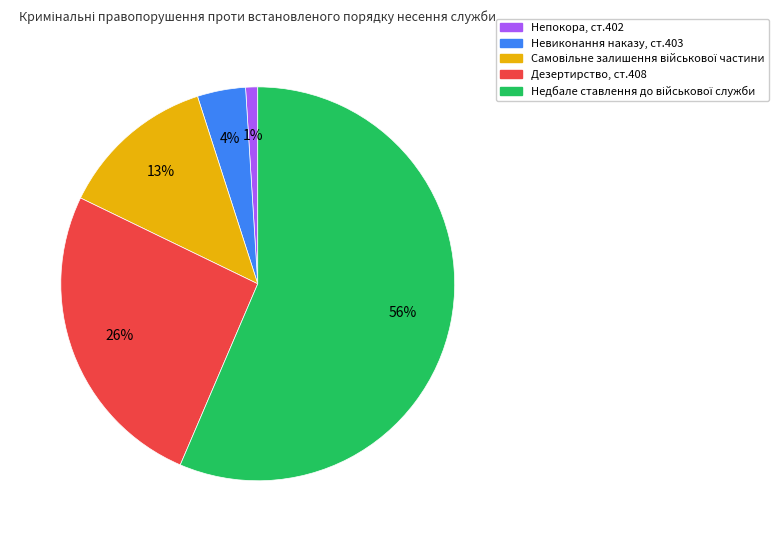

True or false: Непокора, ст.402 accounts for 11% of the total.

False